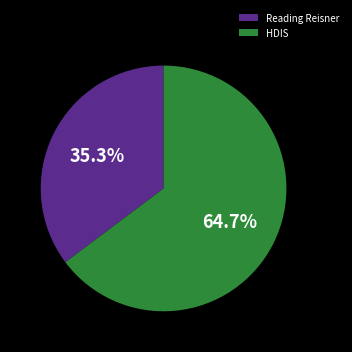

How many slices are in this pie chart?

2